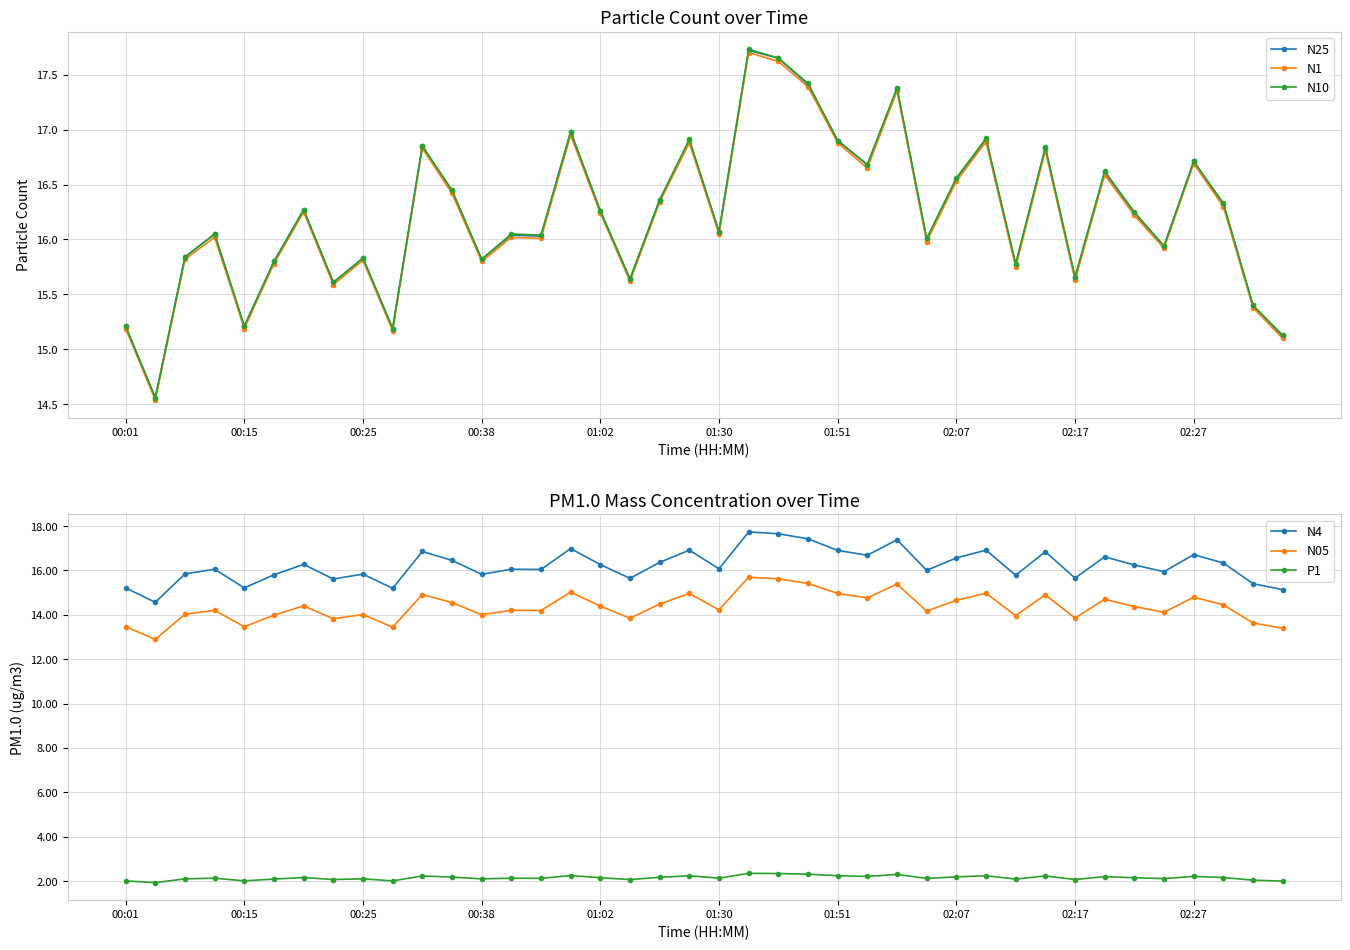

True or false: N4 and N10 cross at least once.

False